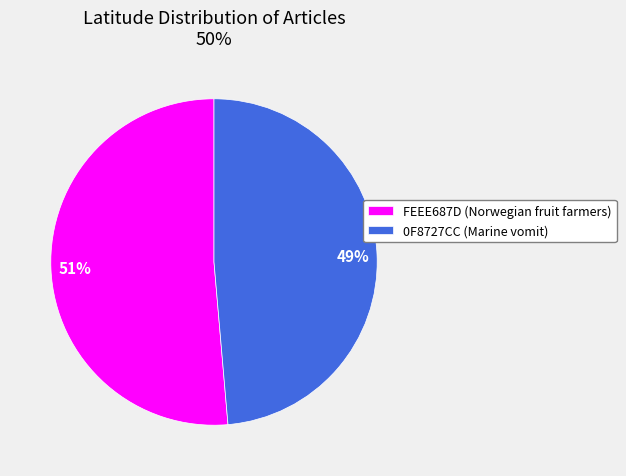

What is the smallest slice in the pie chart?

0F8727CC (Marine vomit)